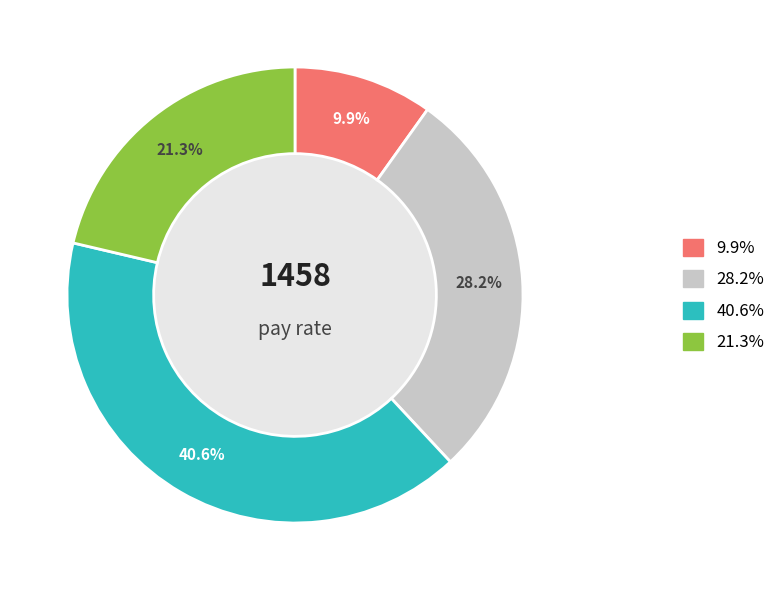

Does any single category account for the majority?

No